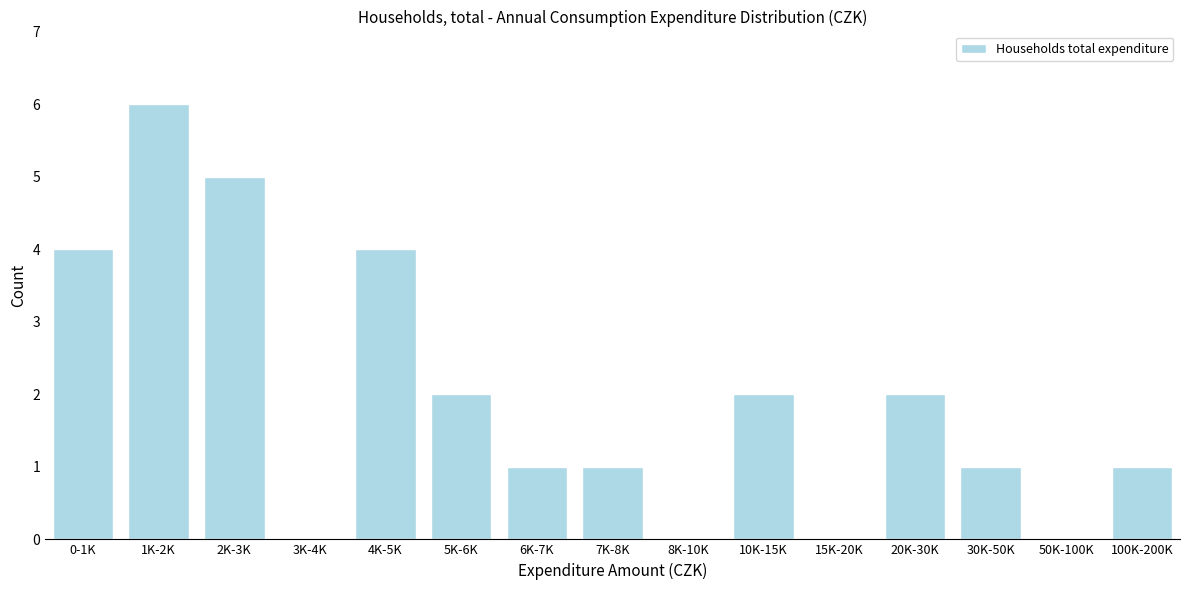

Reading left to right, what are all the values shown in this chart?

0-1K=4	1K-2K=6	2K-3K=5	3K-4K=0	4K-5K=4	5K-6K=2	6K-7K=1	7K-8K=1	8K-10K=0	10K-15K=2	15K-20K=0	20K-30K=2	30K-50K=1	50K-100K=0	100K-200K=1